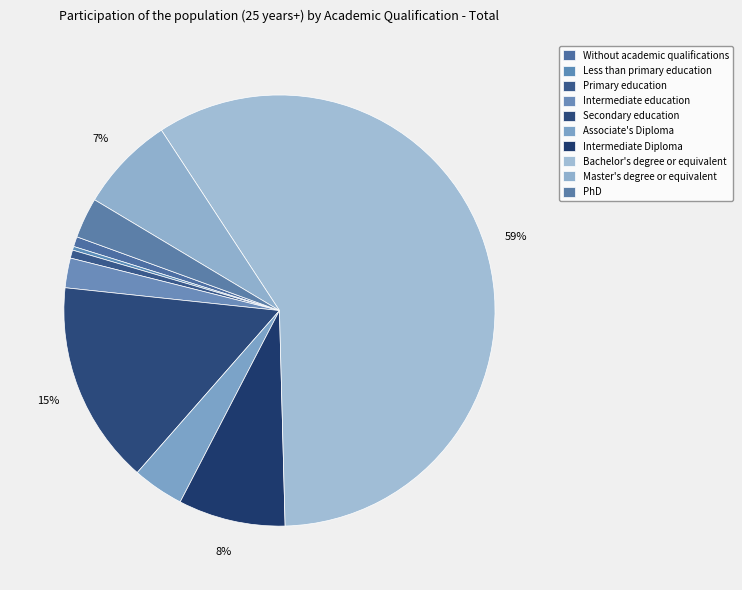

To the nearest percent, what percentage of the pie is Associate's Diploma?

4%